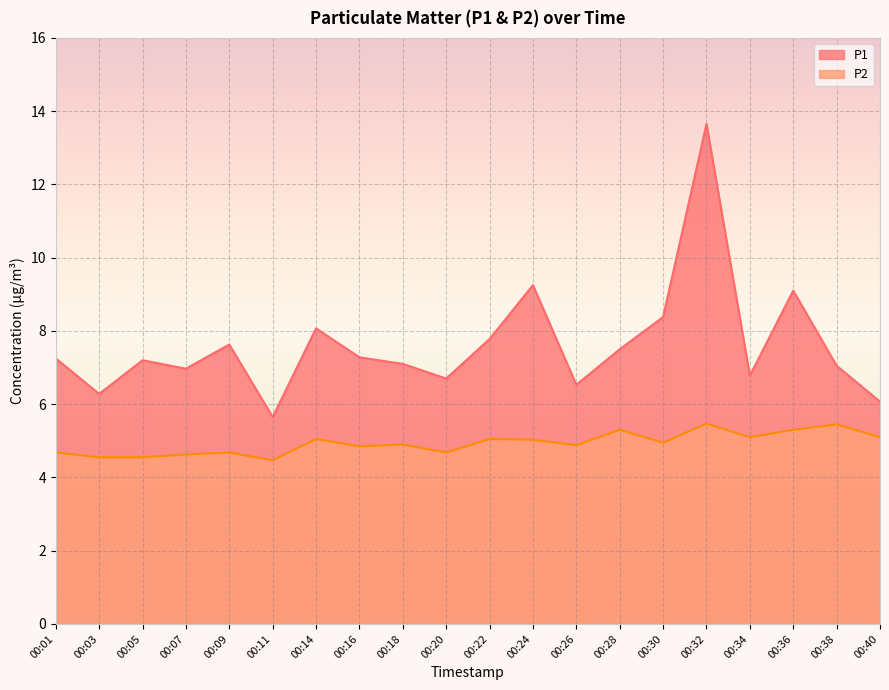

True or false: P1 and P2 intersect in this chart.

False